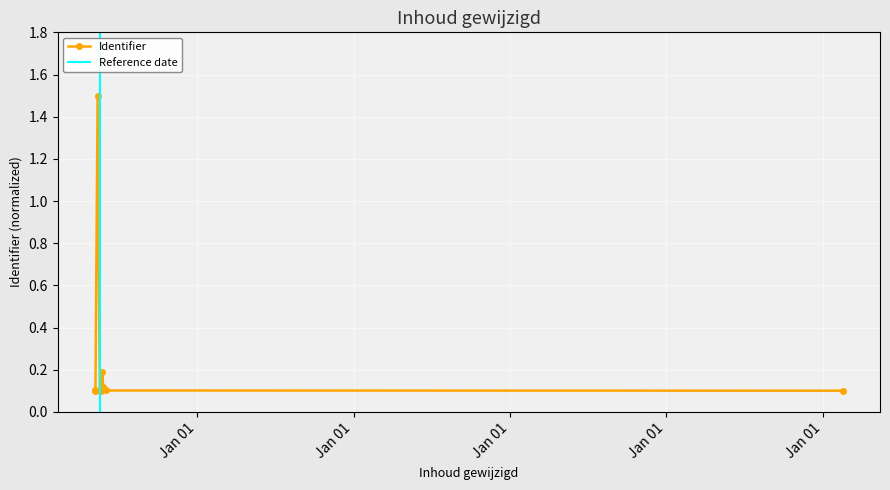

What is the minimum value shown in the chart?

0.1